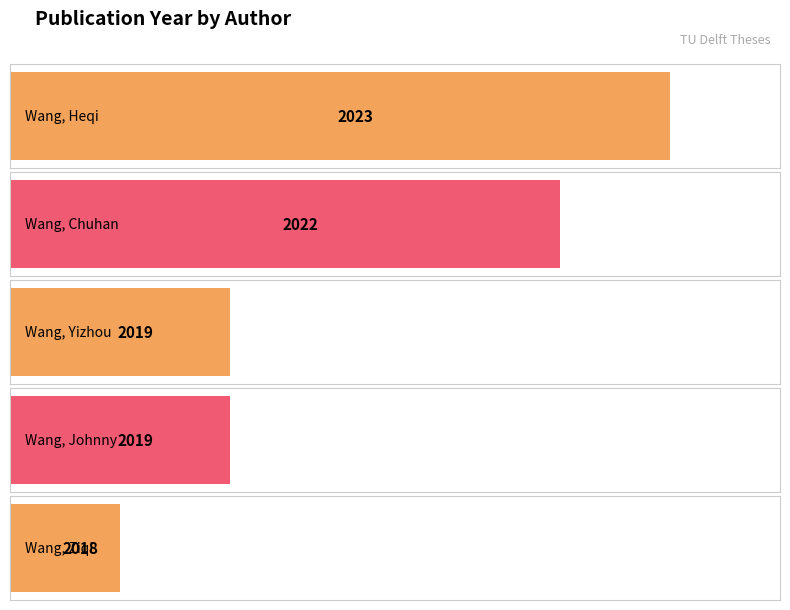

Count the values in the range 2019 to 2022.

3